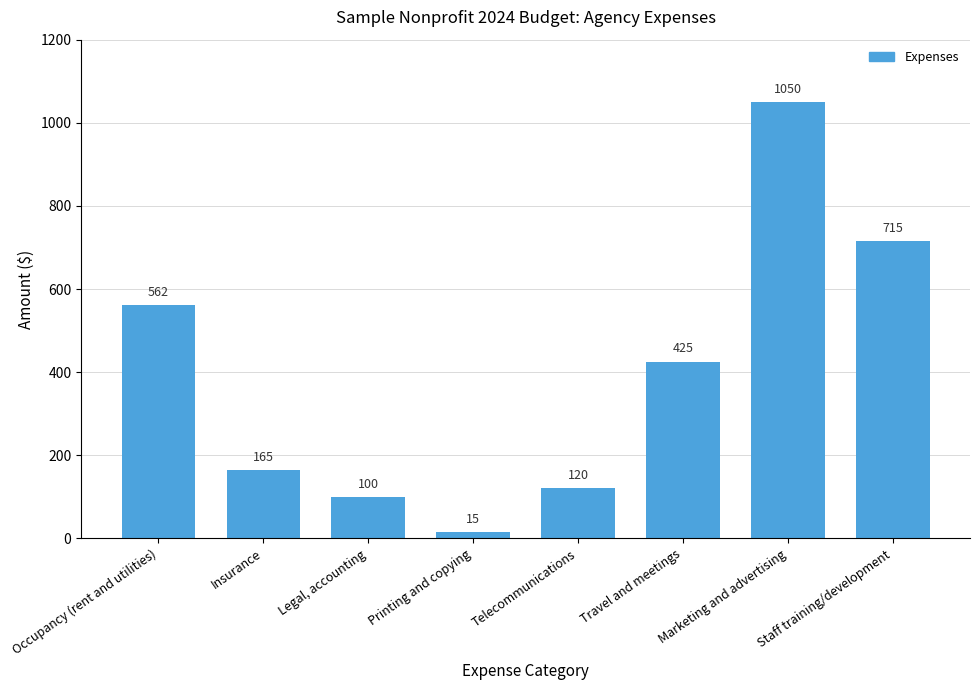

What is the difference between the maximum and second lowest values?

950